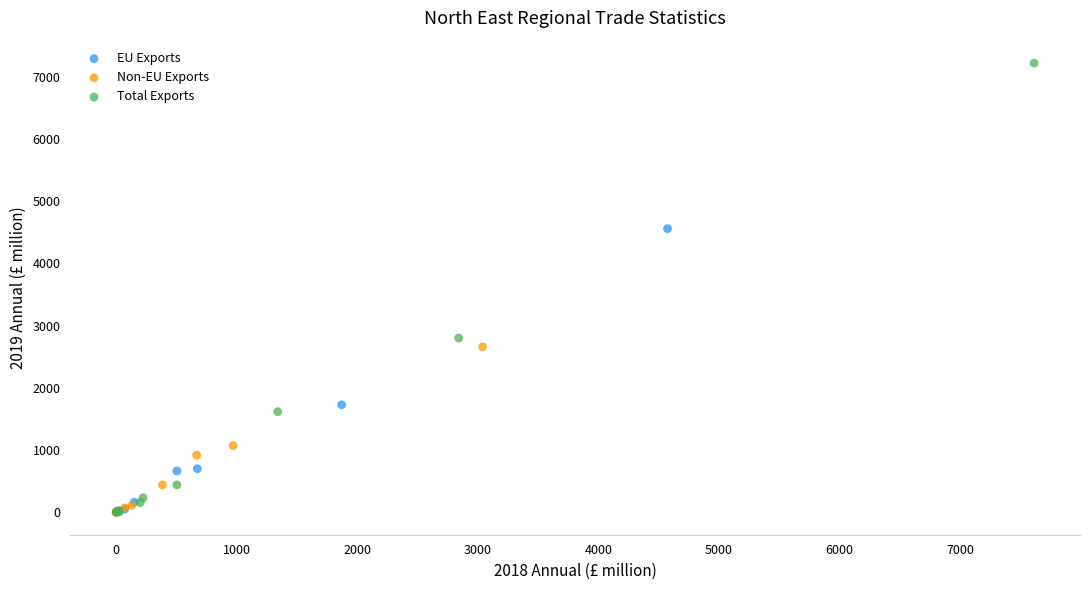

Which series has the widest spread of Y values?

Total Exports